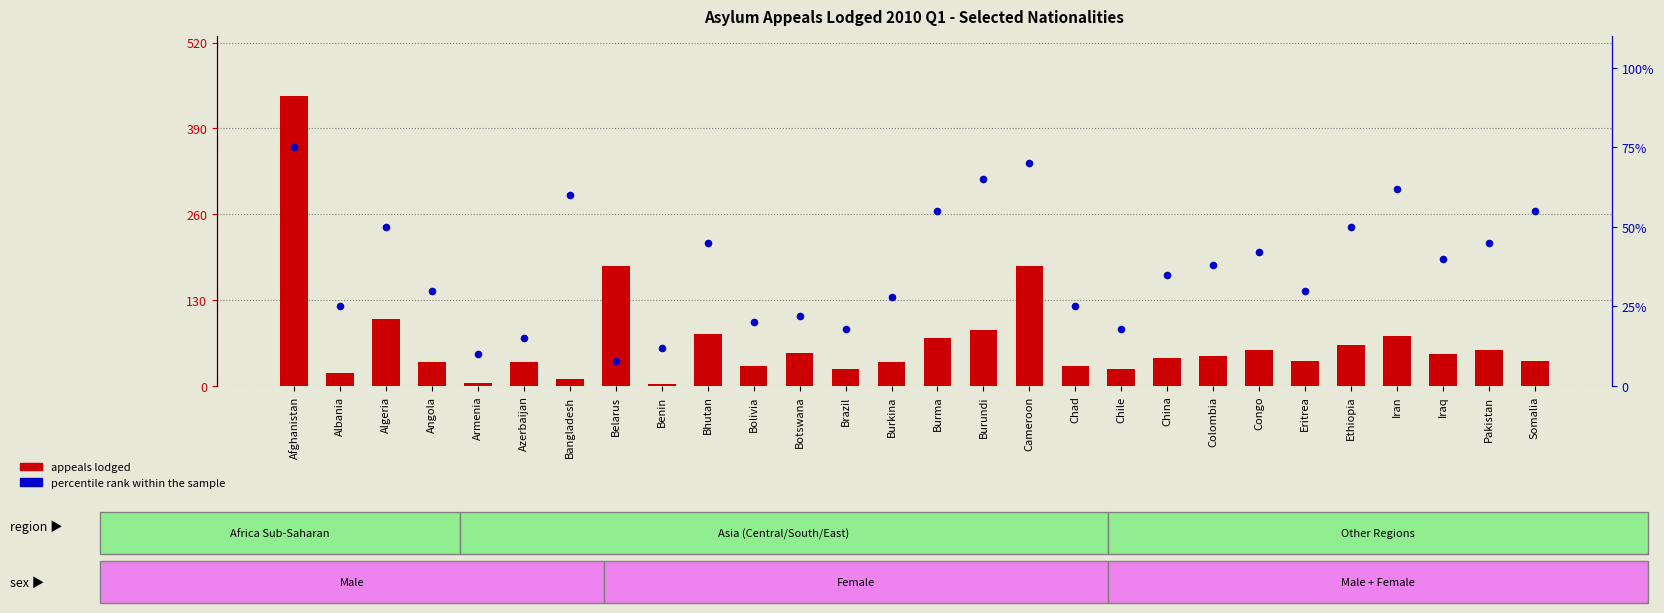

At how many categories does at least one series exceed 306?

1